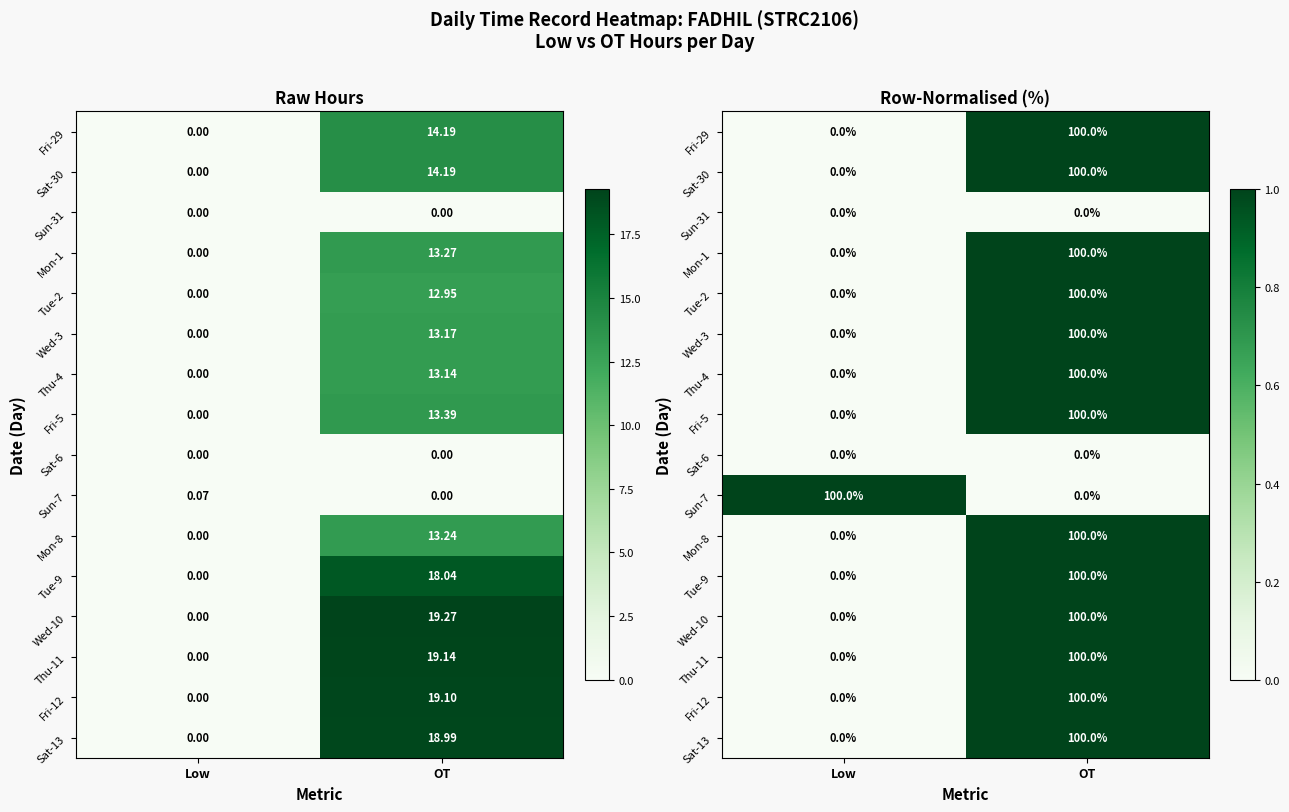

True or false: Tue-9 has a value of 1 at Low.

False